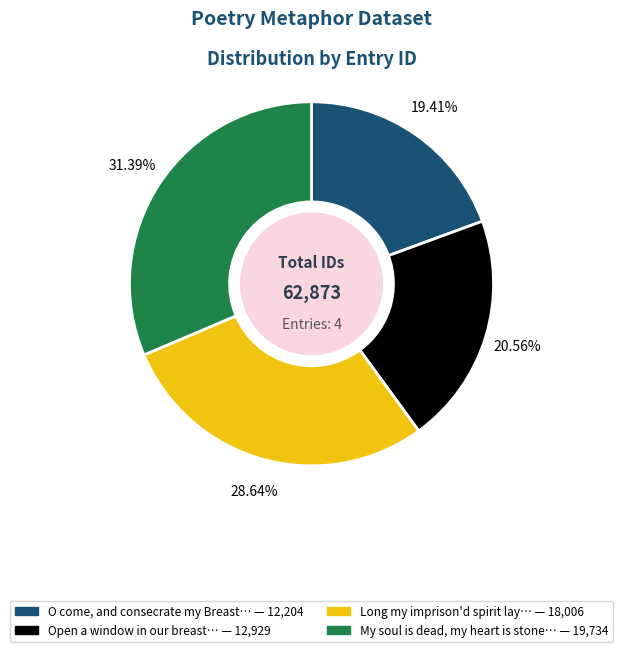

Does any single category account for the majority?

No